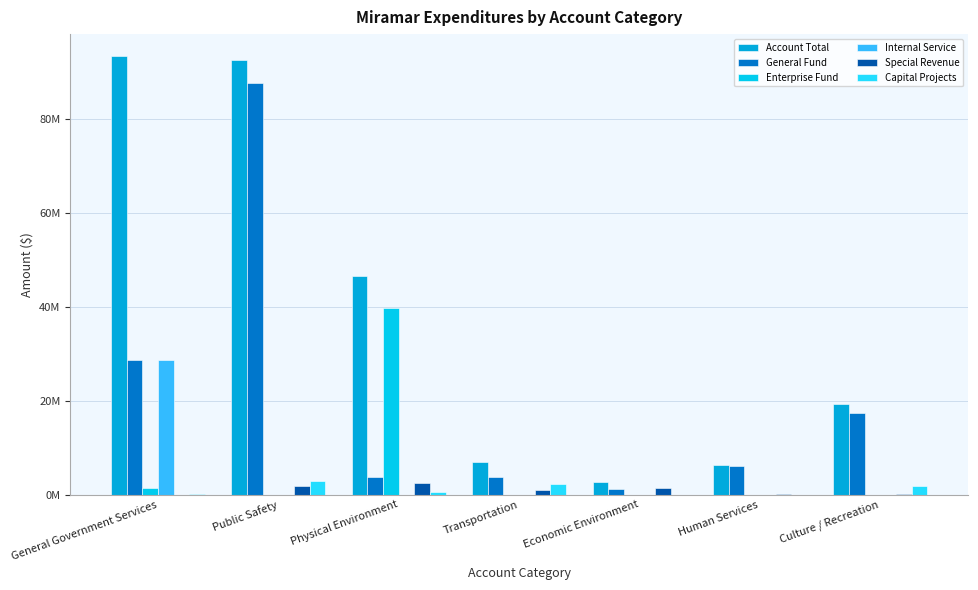

What is the label of the 2nd bar from the right?

Human Services